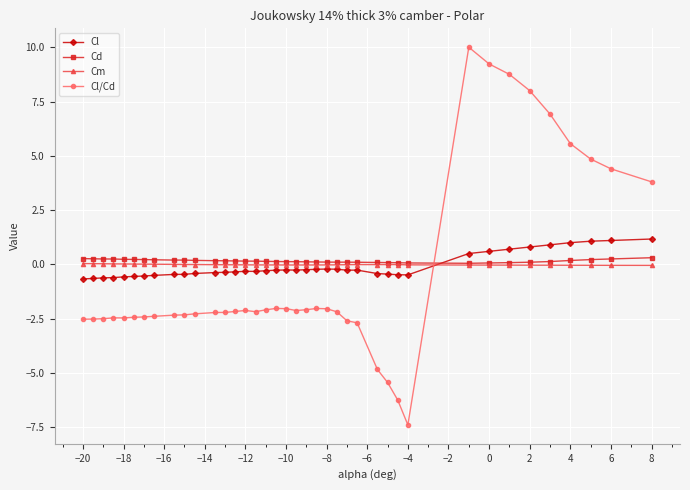

True or false: Cm and Cl/Cd intersect in this chart.

True